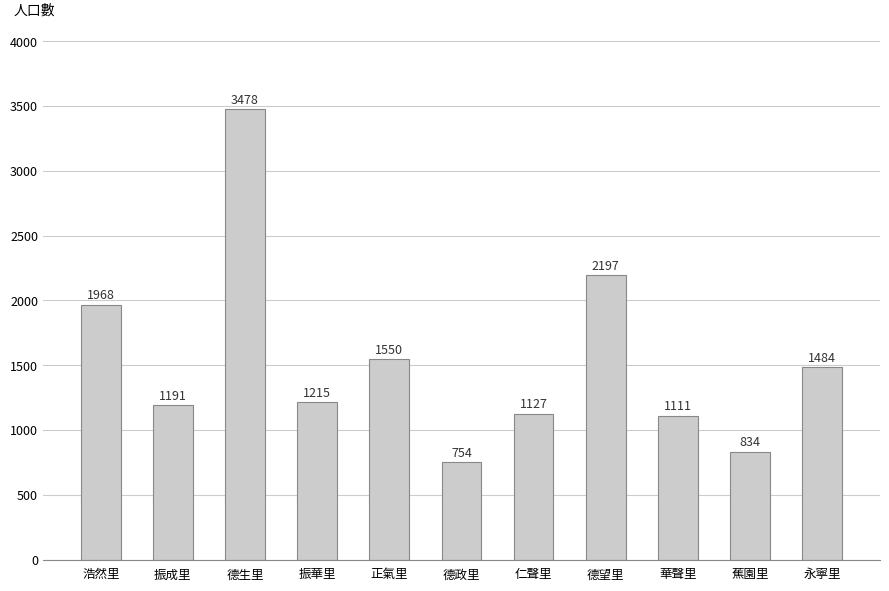

Are the bars horizontal?

No